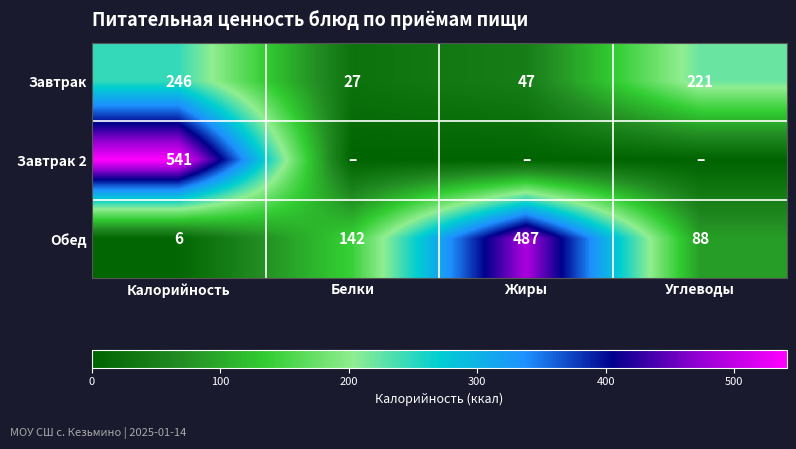

Count the number of categories in the chart.

4